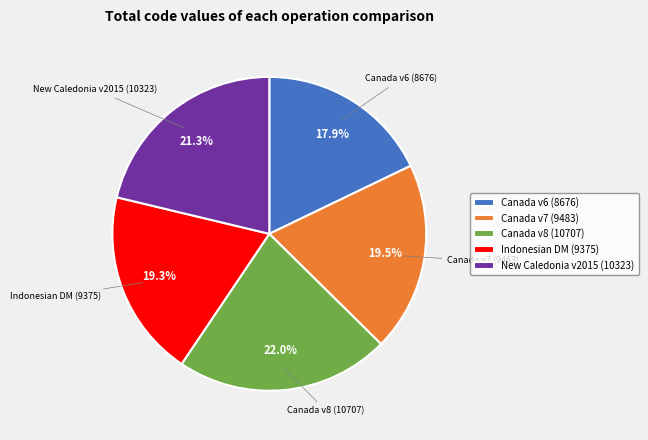

What is the ratio of the value at Indonesian DM (9375) to the value at Canada v8 (10707)?

0.9